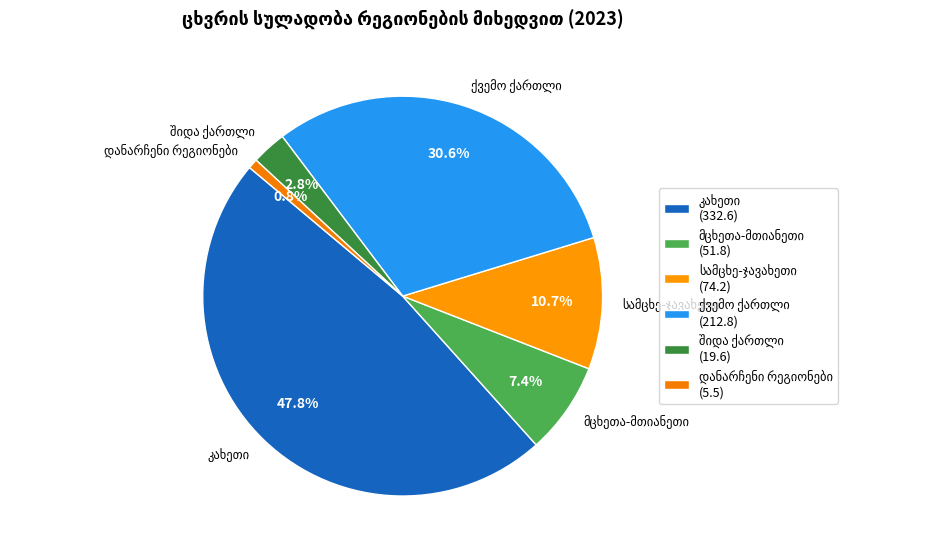

Is there any slice that represents more than half of the pie?

No